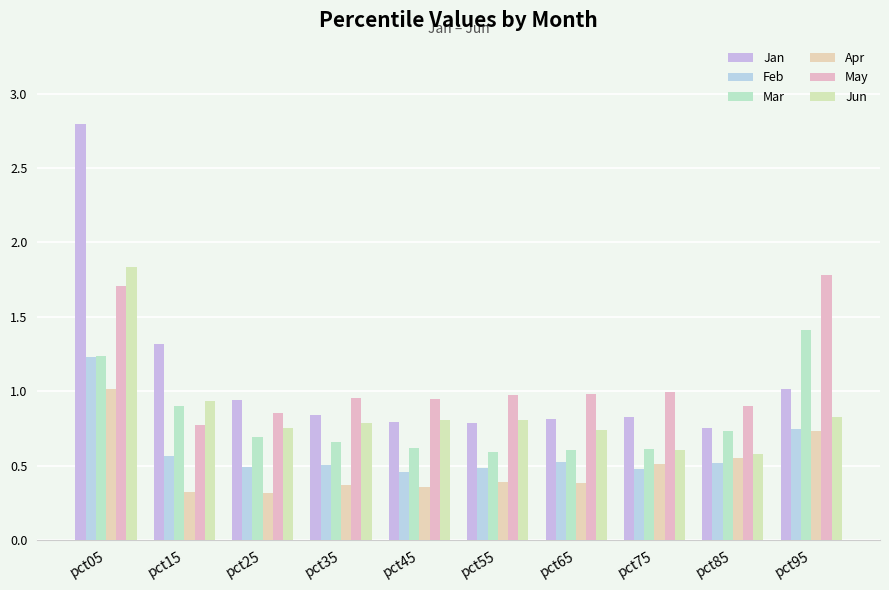

How many bars are there in each group?

6